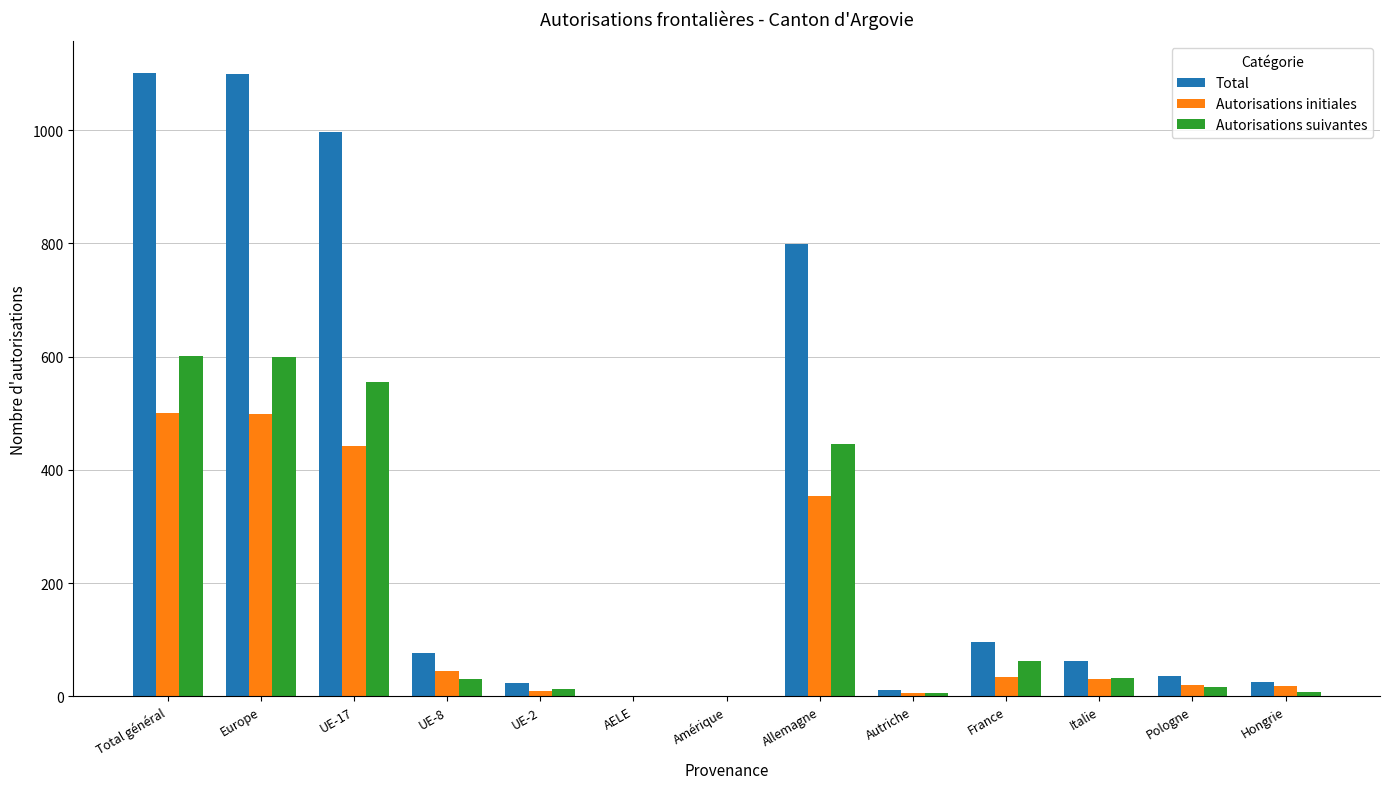

What is the maximum value for Total?

1102